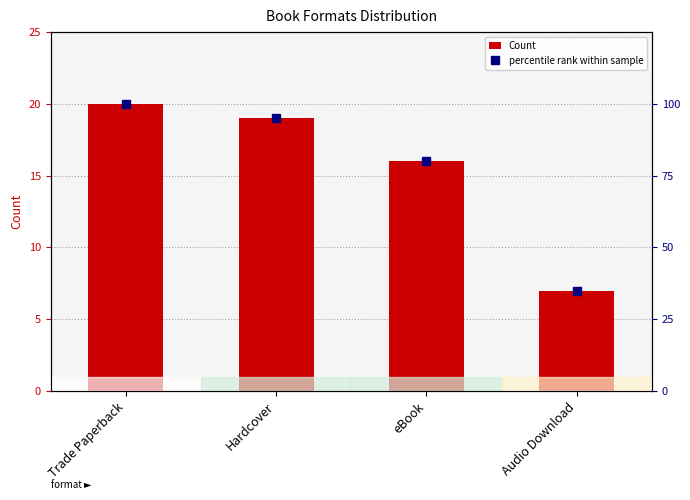

Between Hardcover and eBook, which series saw the biggest shift?

percentile rank within sample